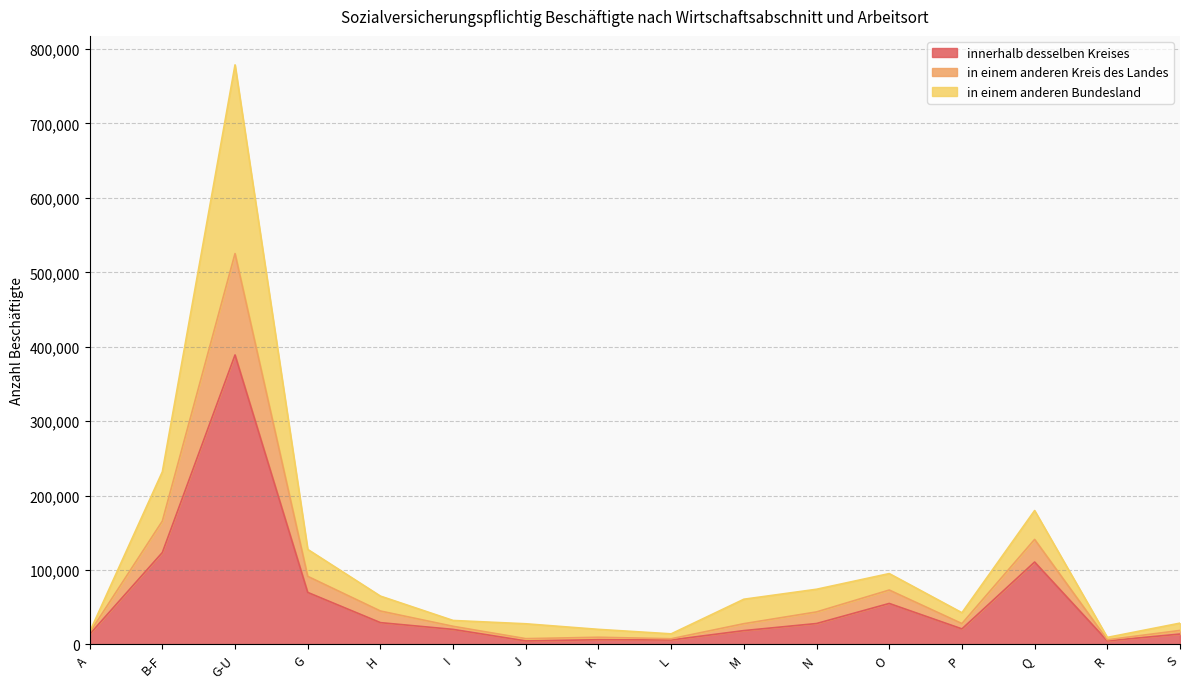

What are all the series names shown in the legend?

innerhalb desselben Kreises, in einem anderen Kreis des Landes, in einem anderen Bundesland